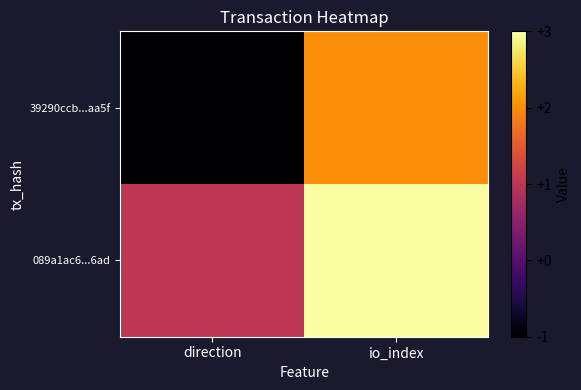

Reading left to right, extract all data points from this chart.

39290ccb...aa5f: direction=-1	io_index=2
089a1ac6...6ad: direction=1	io_index=3